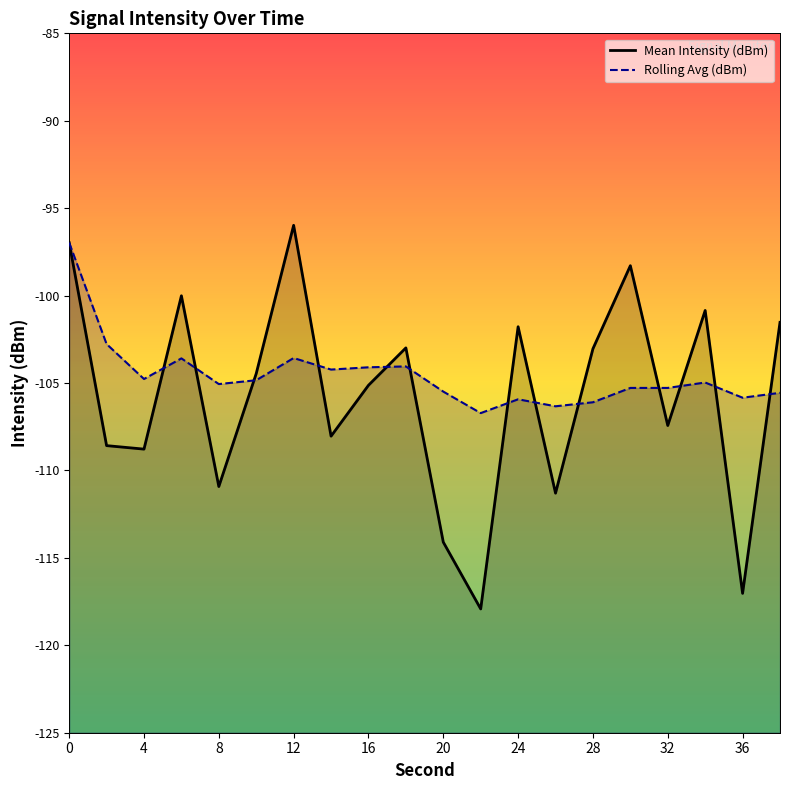

What is the greatest value displayed?

-96.0